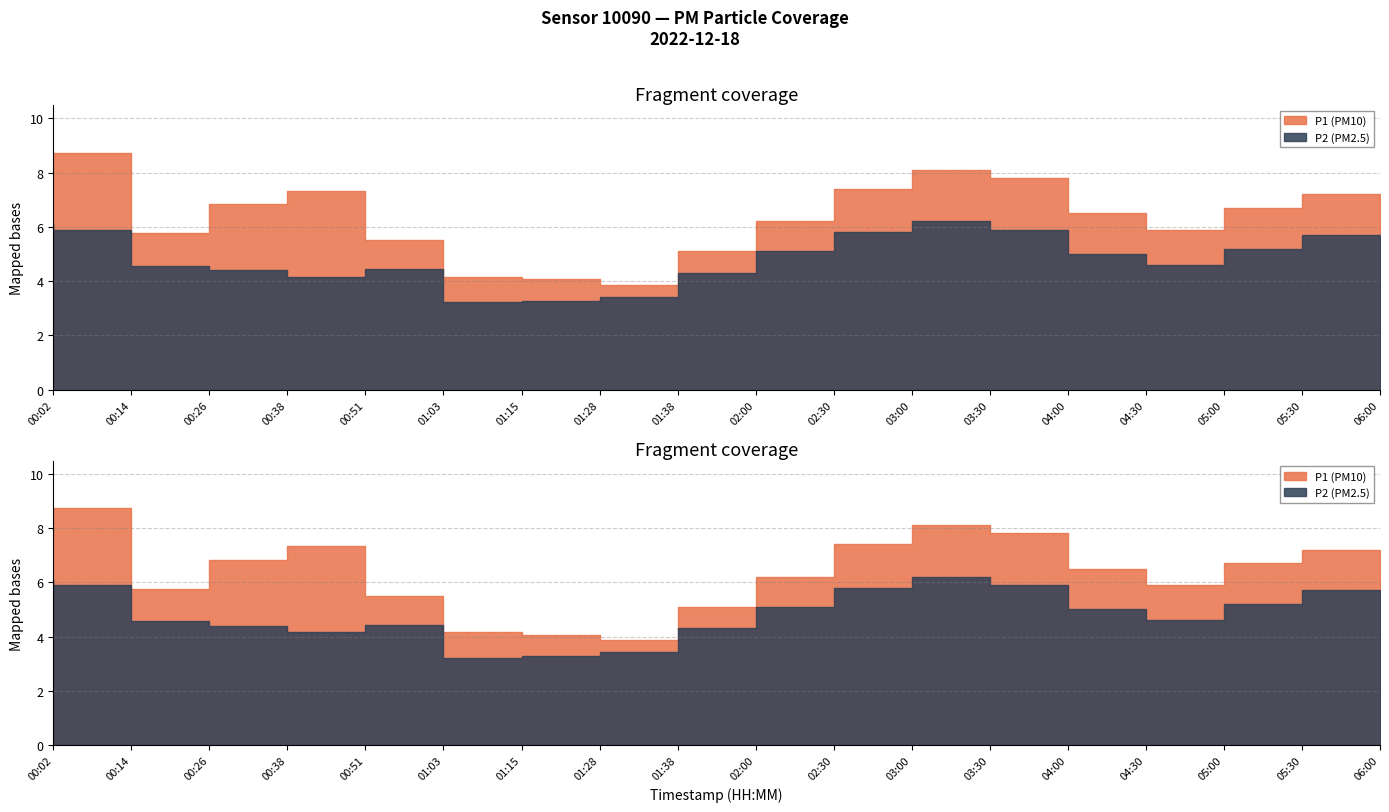

Reading left to right, what are all the values shown in this chart?

P1: 7.9	8.7	5.8	6.8	7.3	5.5	4.2	4.1	3.9	5.1	6.2	7.4	8.1	7.8	6.5	5.9	6.7	7.2
P2: 6.1	5.9	4.6	4.4	4.2	4.4	3.2	3.3	3.4	4.3	5.1	5.8	6.2	5.9	5.0	4.6	5.2	5.7